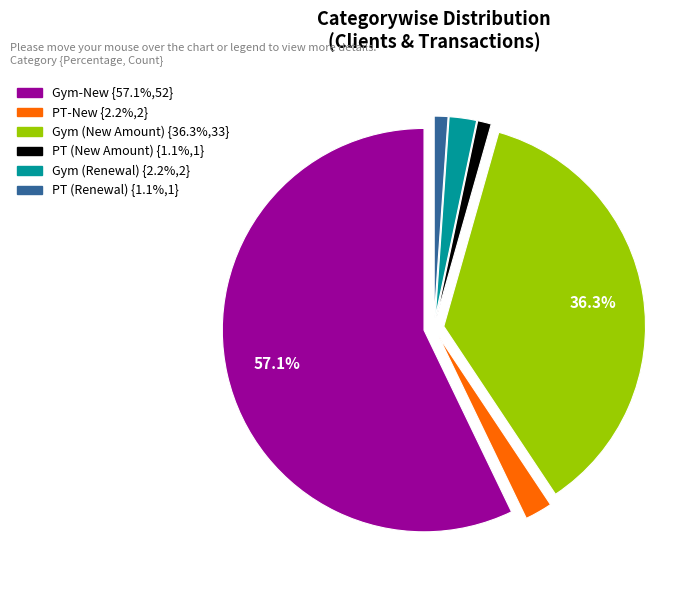

The PT (New Amount) slice represents 1% of the pie. True or false?

True